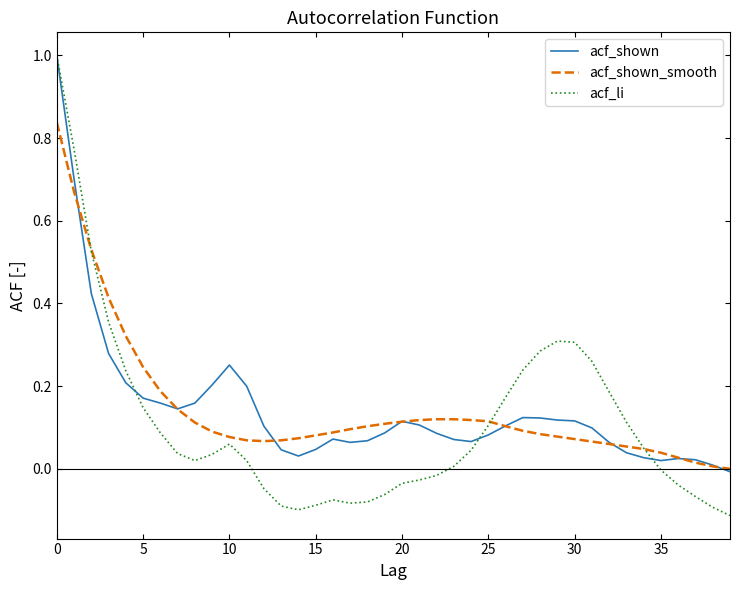

Which series has the largest range (max minus min)?

acf_li